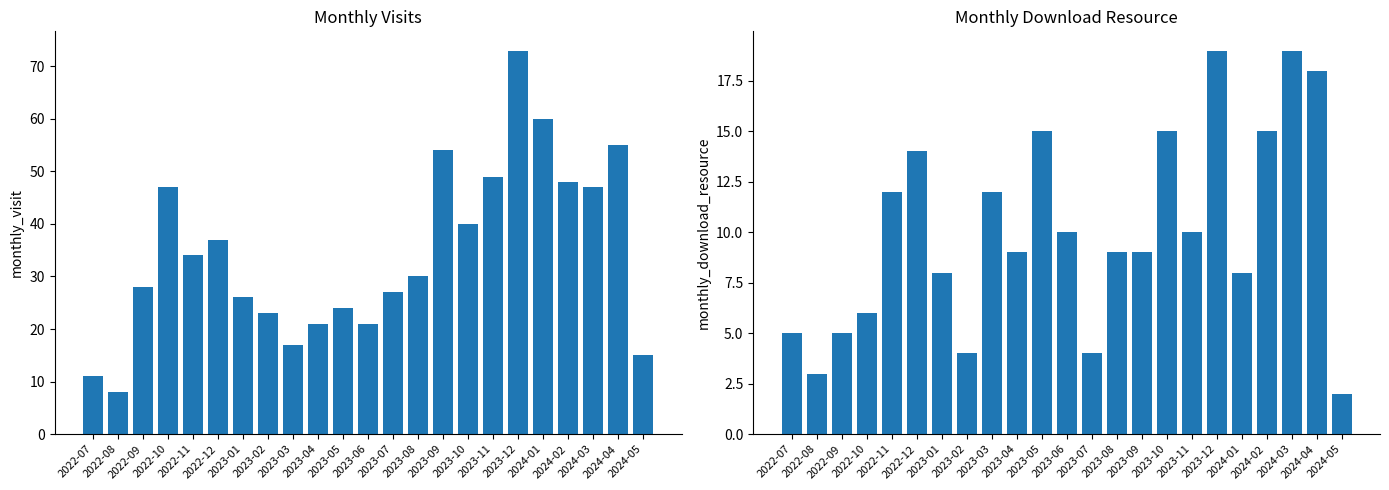

Reading right to left, extract all data points from this chart.

monthly_visit: 2024-05=15	2024-04=55	2024-03=47	2024-02=48	2024-01=60	2023-12=73	2023-11=49	2023-10=40	2023-09=54	2023-08=30	2023-07=27	2023-06=21	2023-05=24	2023-04=21	2023-03=17	2023-02=23	2023-01=26	2022-12=37	2022-11=34	2022-10=47	2022-09=28	2022-08=8	2022-07=11
monthly_download_resource: 2024-05=2	2024-04=18	2024-03=19	2024-02=15	2024-01=8	2023-12=19	2023-11=10	2023-10=15	2023-09=9	2023-08=9	2023-07=4	2023-06=10	2023-05=15	2023-04=9	2023-03=12	2023-02=4	2023-01=8	2022-12=14	2022-11=12	2022-10=6	2022-09=5	2022-08=3	2022-07=5